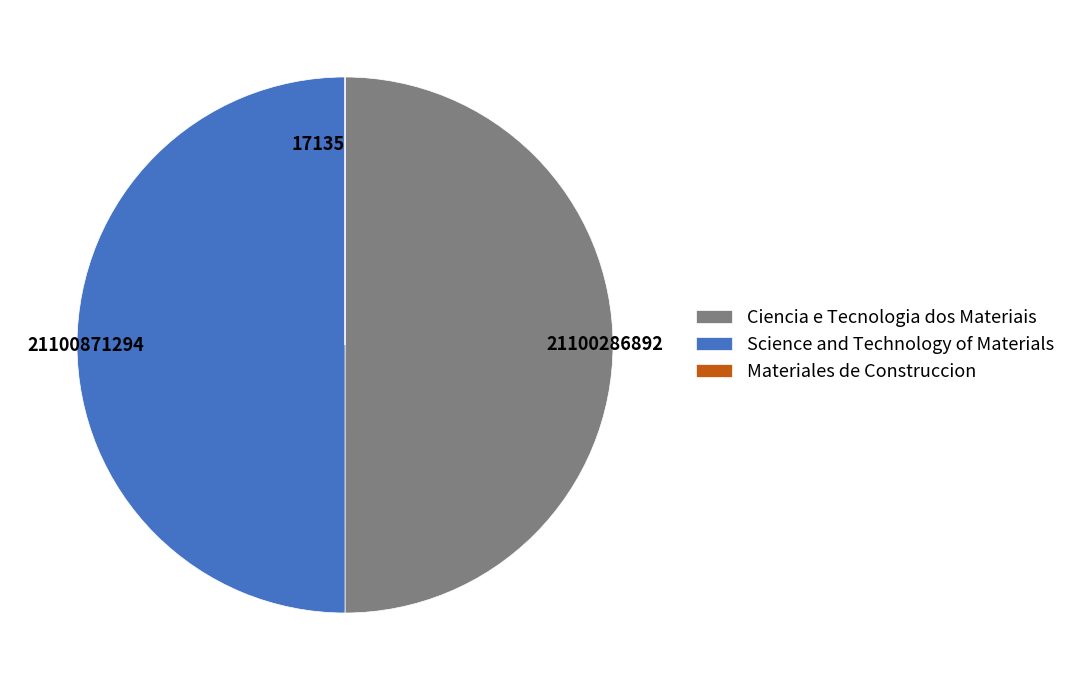

Is it true that 21100871294 is 50% of the pie?

True